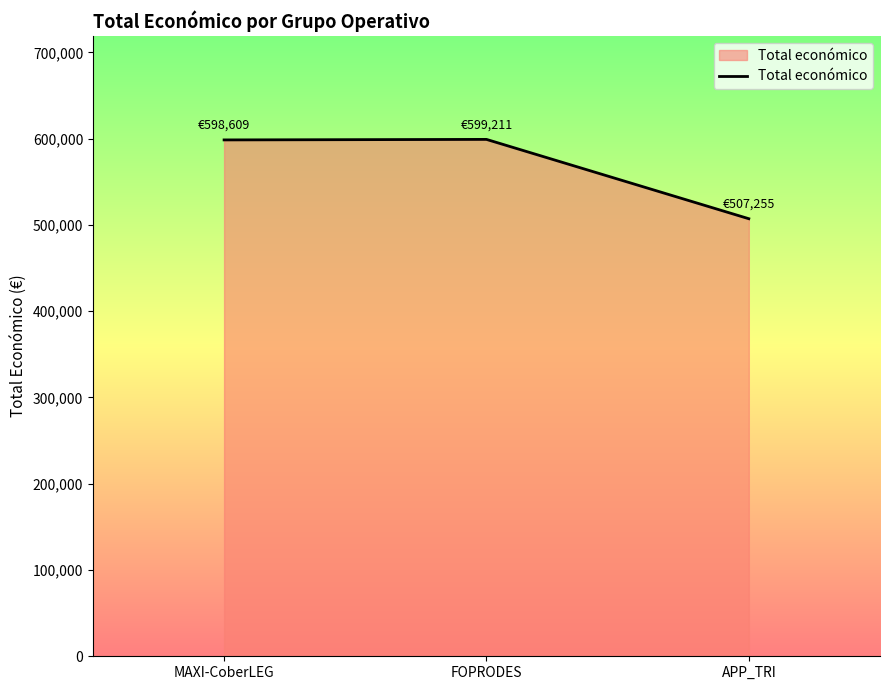

What is the difference between the values at APP_TRI and MAXI-CoberLEG?

91354